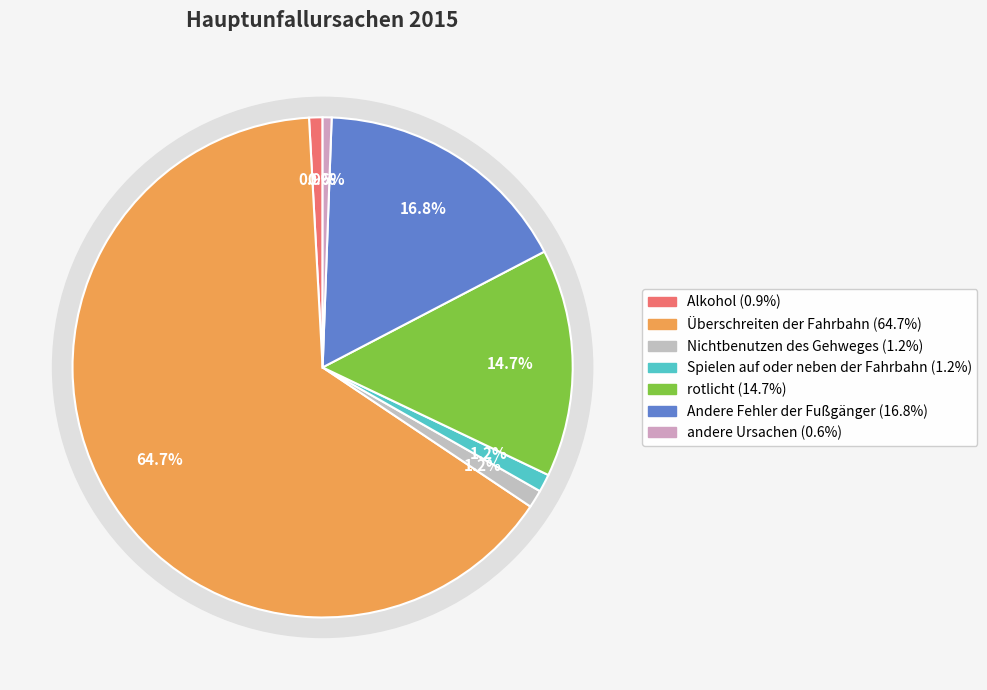

True or false: Nichtbenutzen des Gehweges accounts for 11% of the total.

False